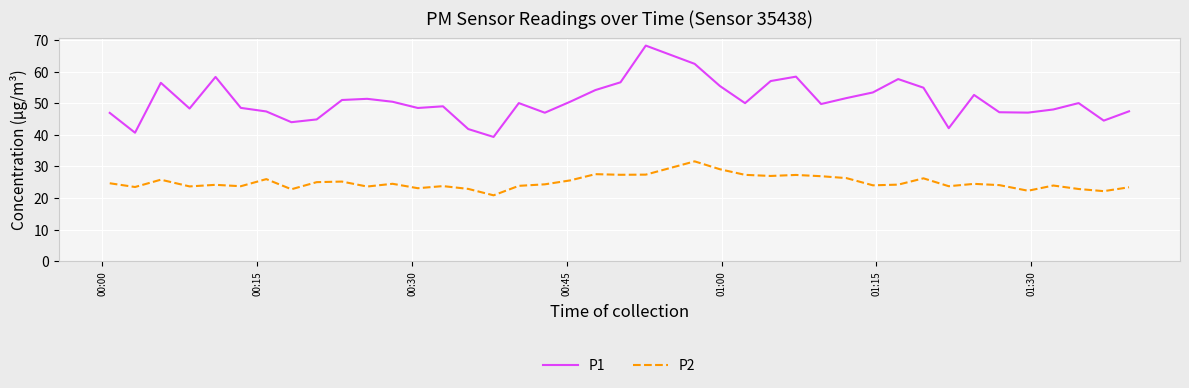

True or false: P1 and P2 intersect in this chart.

False